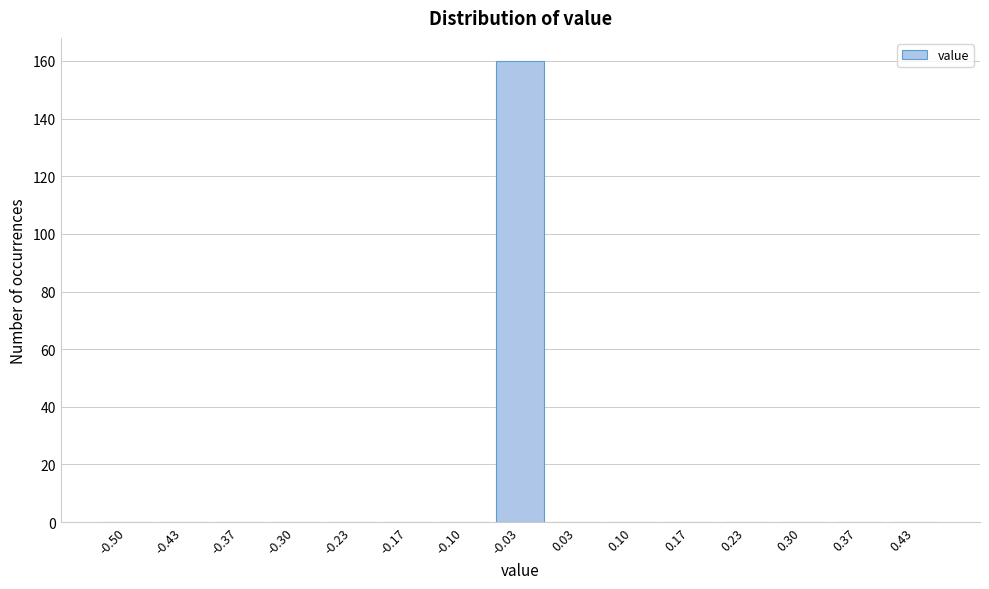

Reading right to left, what are all the values shown in this chart?

0.43=0	0.37=0	0.30=0	0.23=0	0.17=0	0.10=0	0.03=0	-0.03=160	-0.10=0	-0.17=0	-0.23=0	-0.30=0	-0.37=0	-0.43=0	-0.50=0